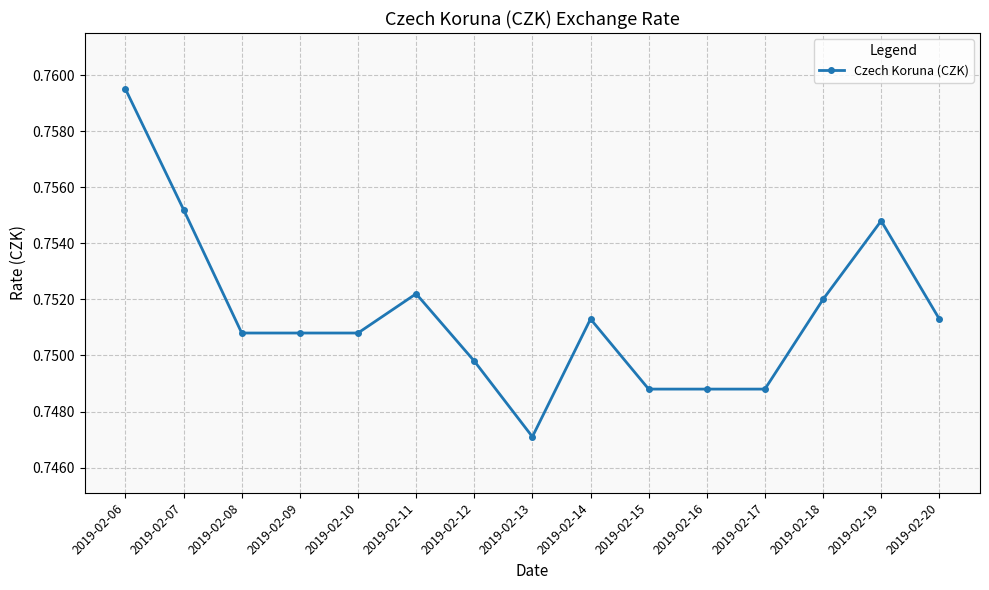

The chart shows a value of 0.2 at 2019-02-11. True or false?

False